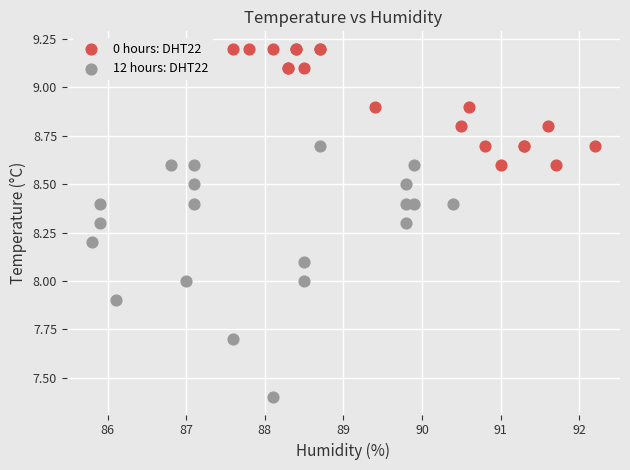

Which series reaches the maximum Y coordinate?

0 hours: DHT22